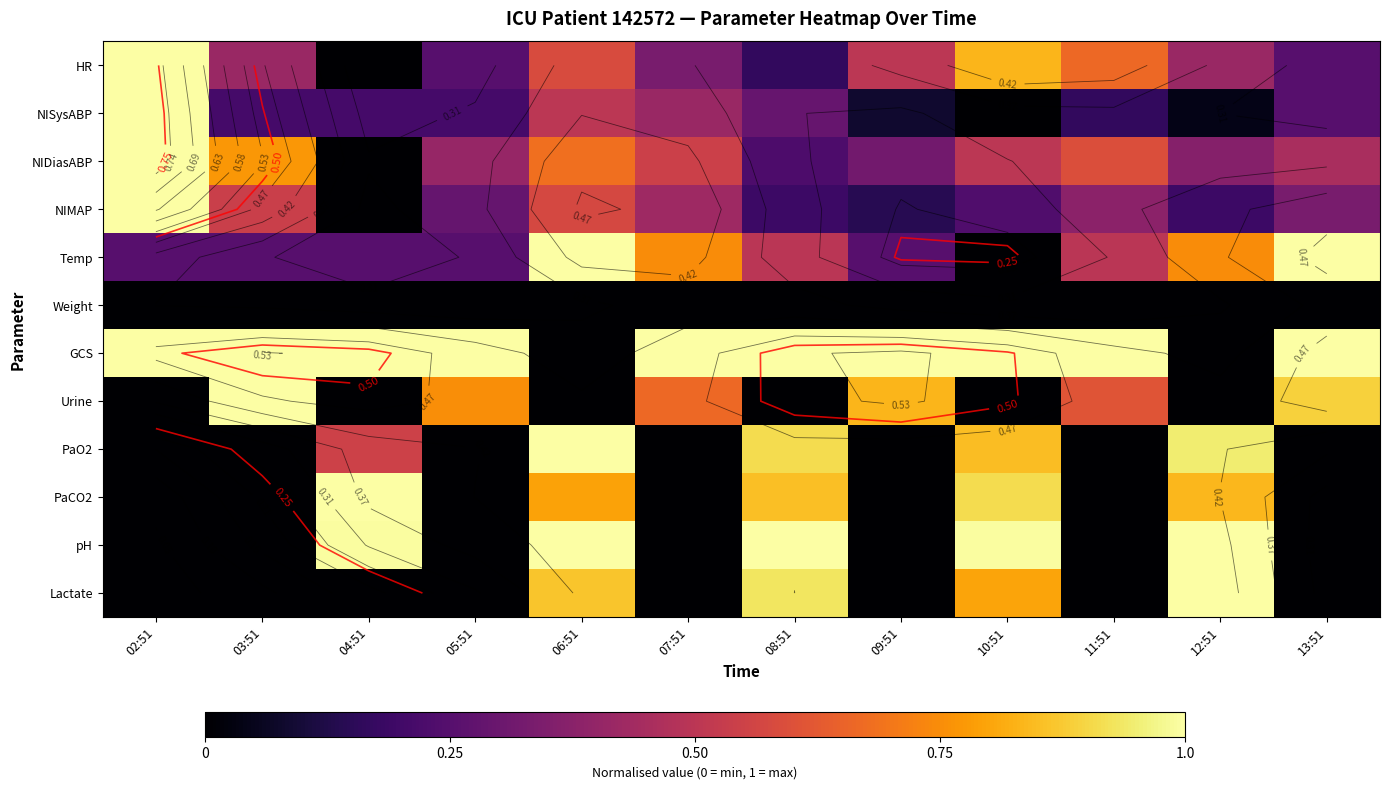

Is the value of NIDiasABP at 07:51 greater than the value of PaO2 at 07:51?

Yes